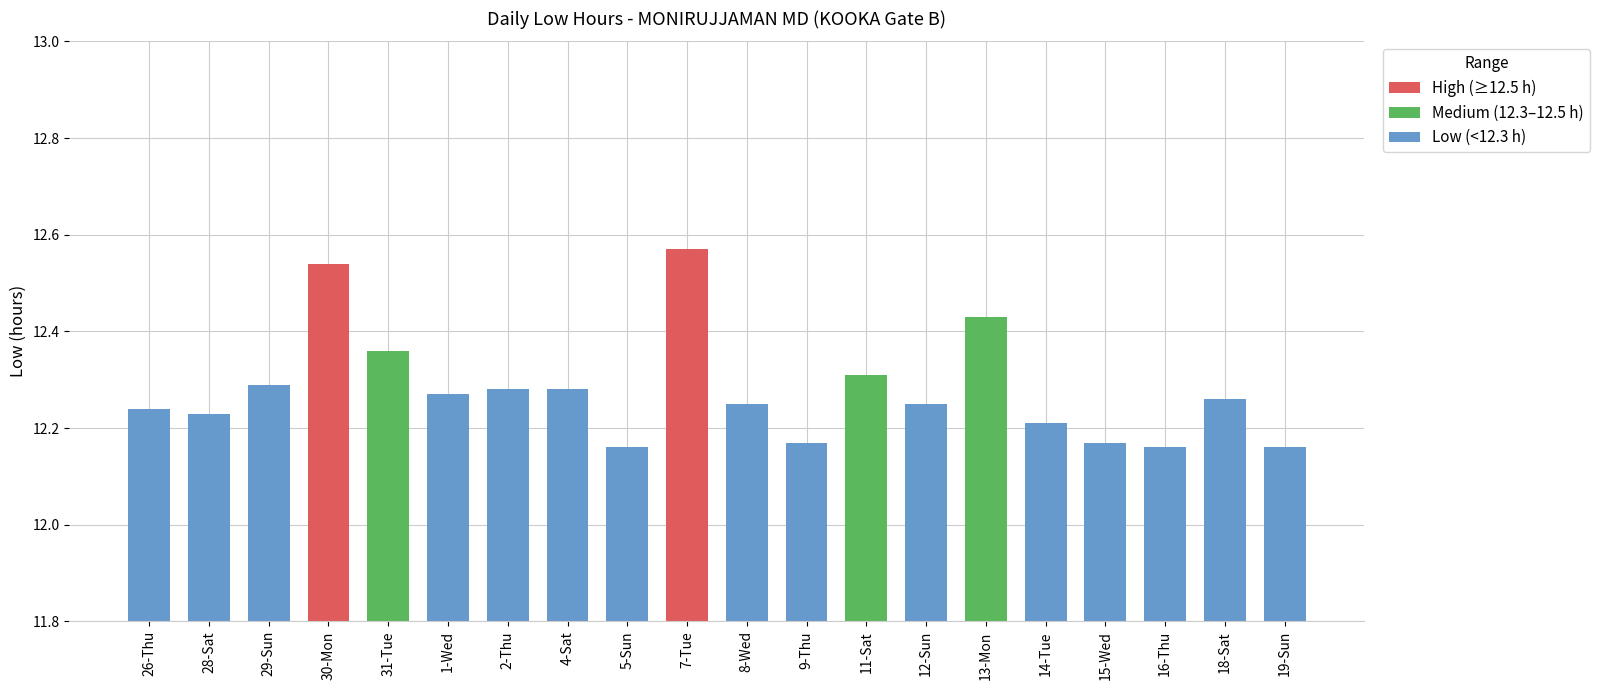

The value at 2-Thu is 19.3. True or false?

False